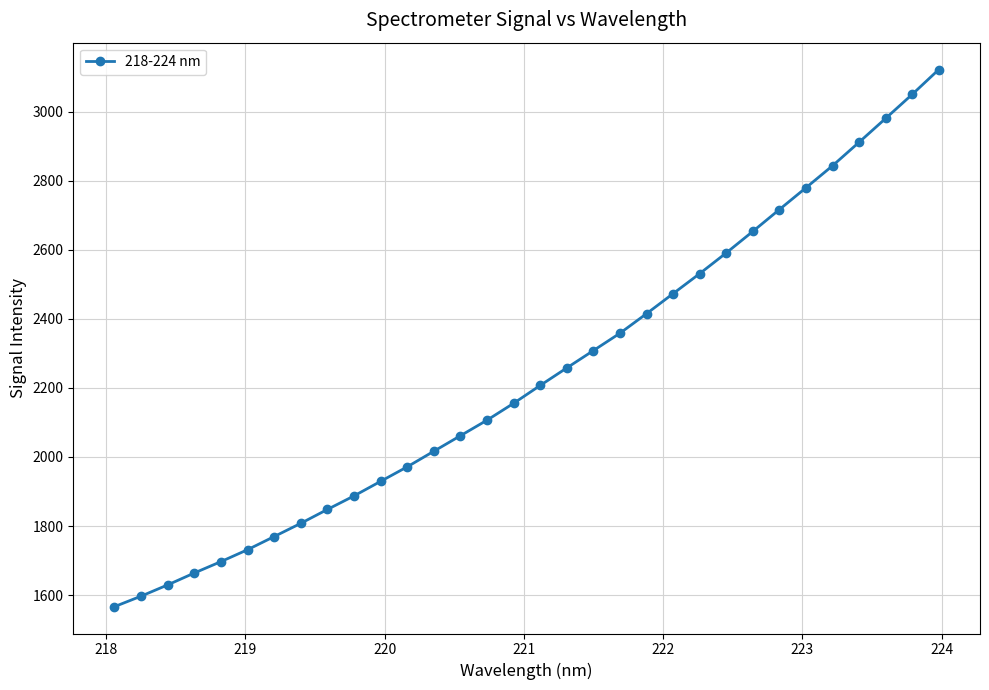

What is the greatest value displayed?

3122.0